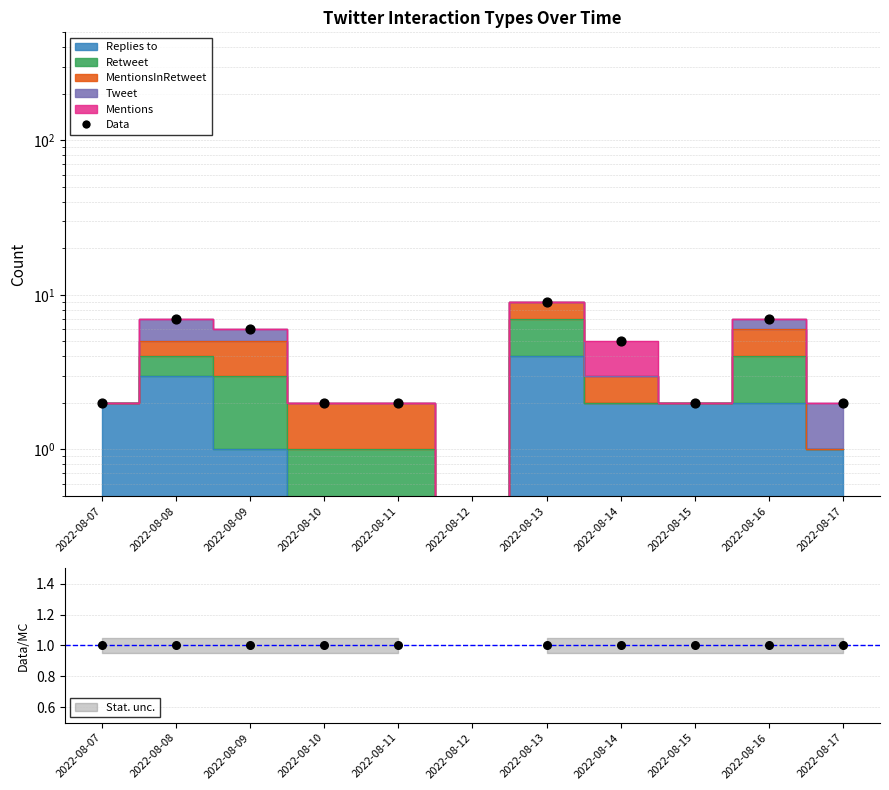

What is the change in value from 2022-08-09 to 2022-08-13?

+3.0